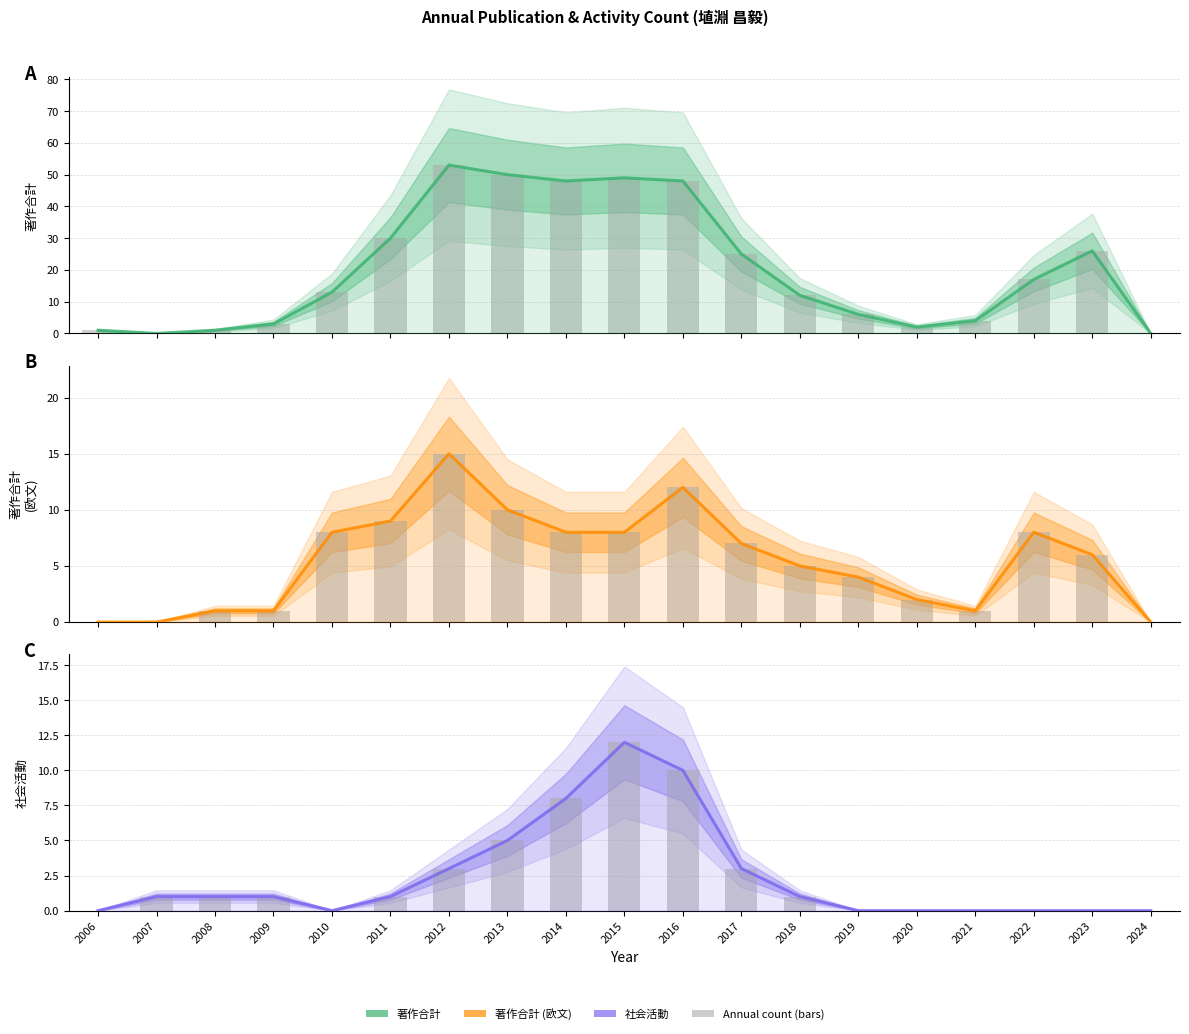

At how many categories does at least one series exceed 8?

11